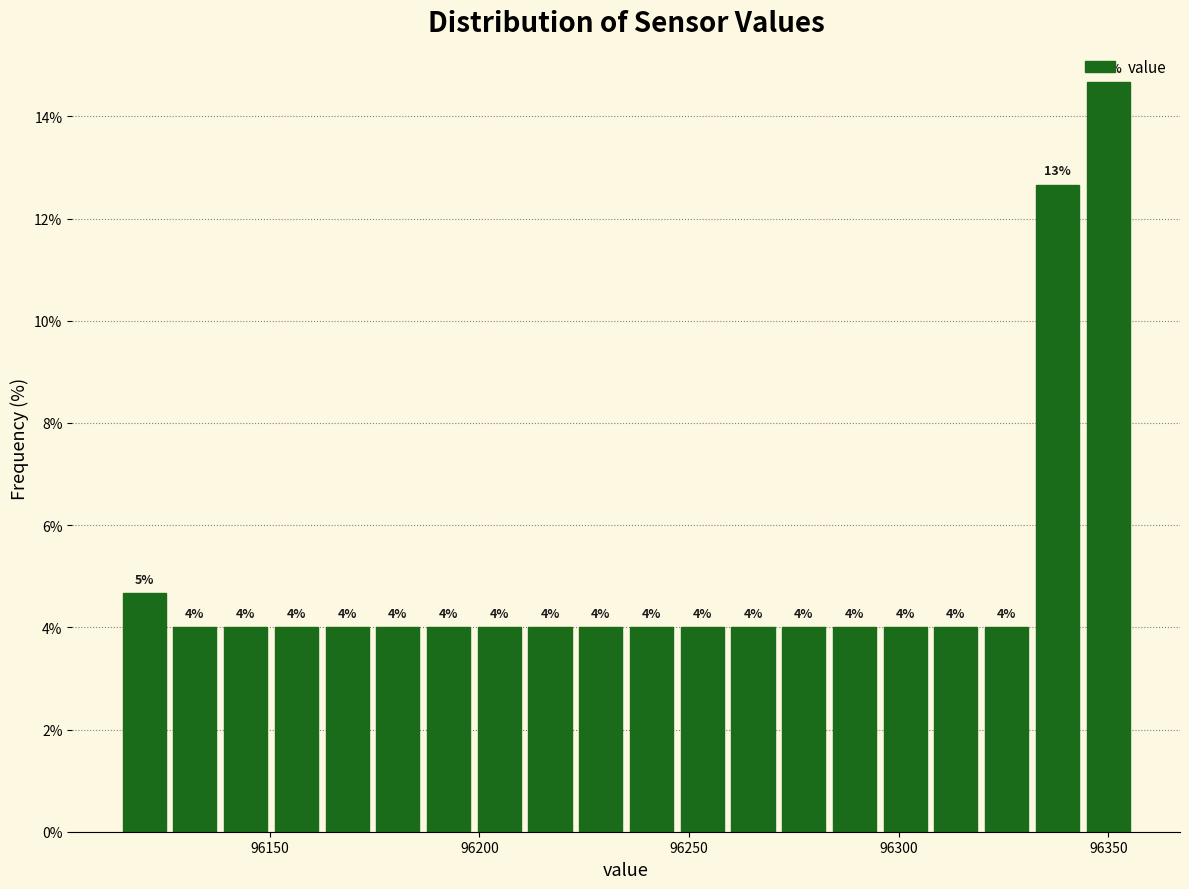

Read against the x-axis, roughly where is the centre of the tallest bar?

96350